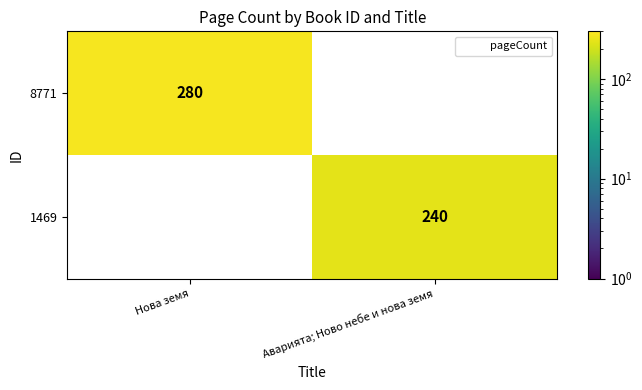

Rank the series by their average value, from highest to lowest.

8771, 1469